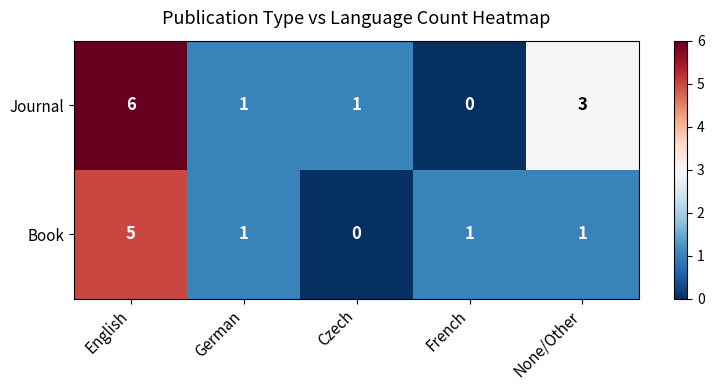

What is the total value across all series at German?

2